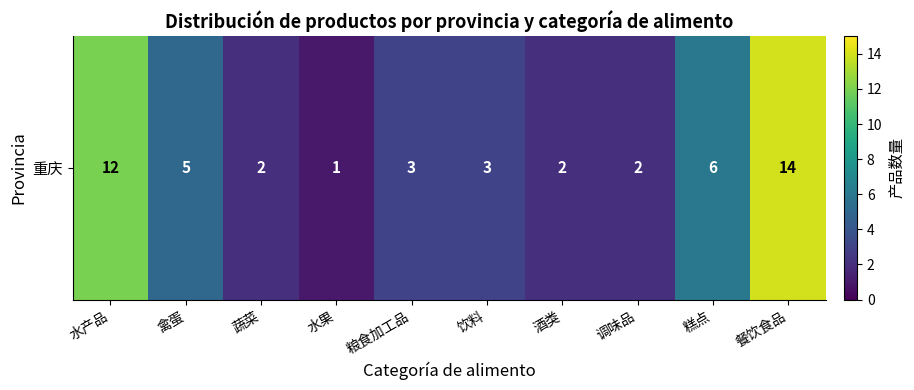

At which label does the data first exceed 3?

水产品